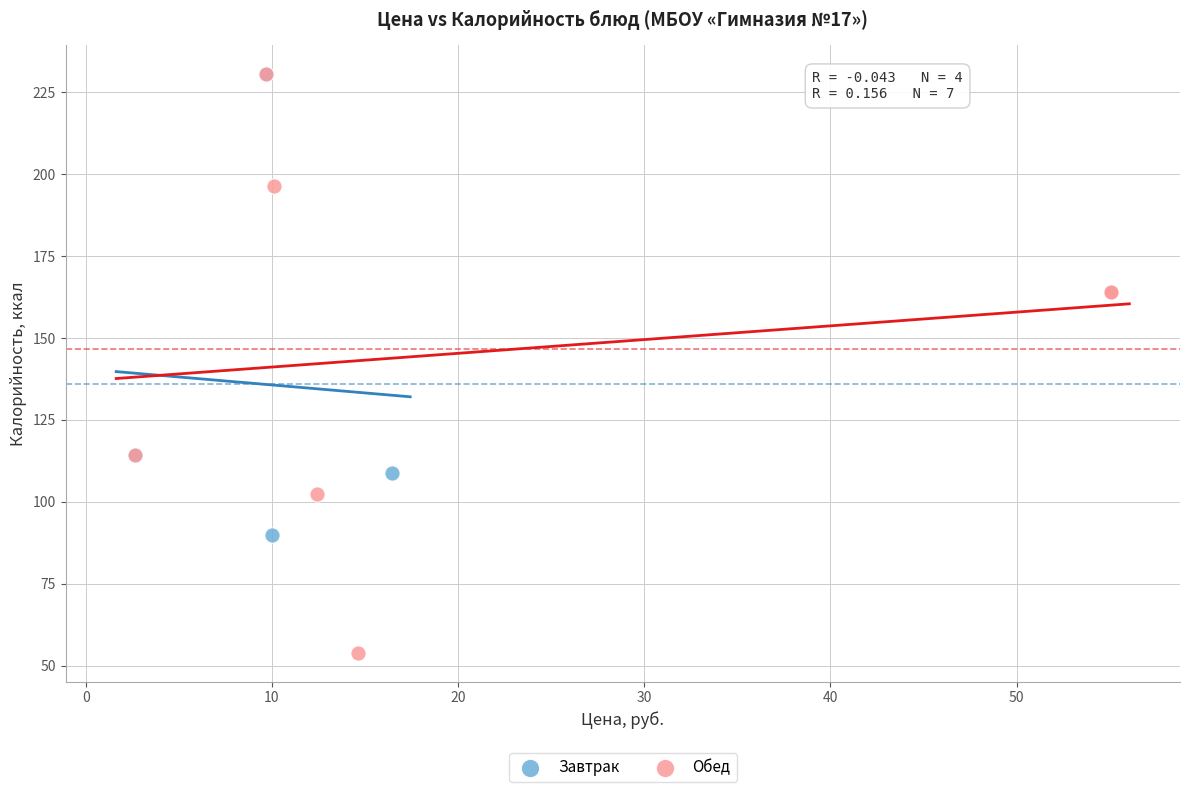

Which series has the largest Y range (max minus min)?

Обед